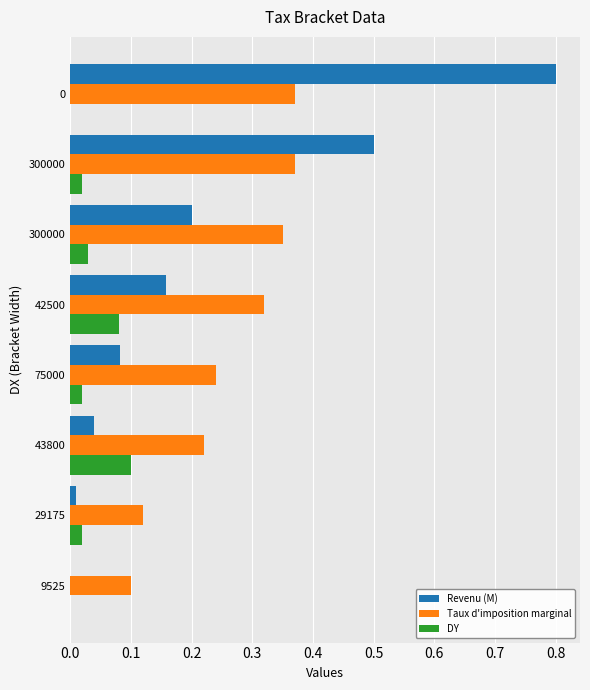

How many categories are shown in the chart?

8